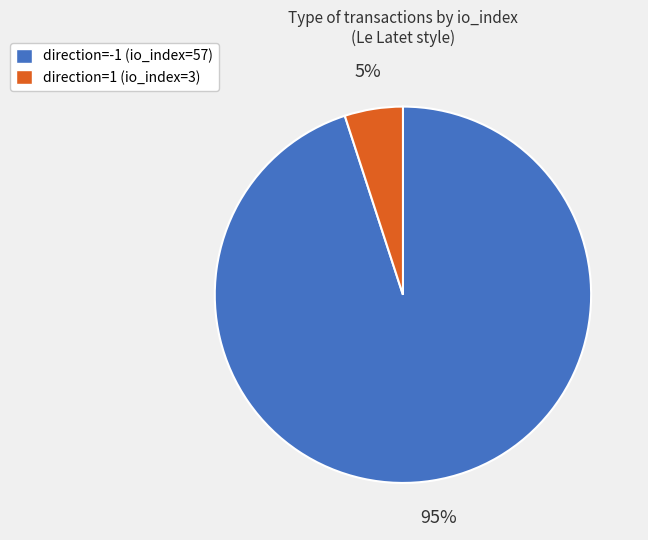

Combined, do direction=-1 (io_index=57) and direction=1 (io_index=3) account for over 50%?

Yes